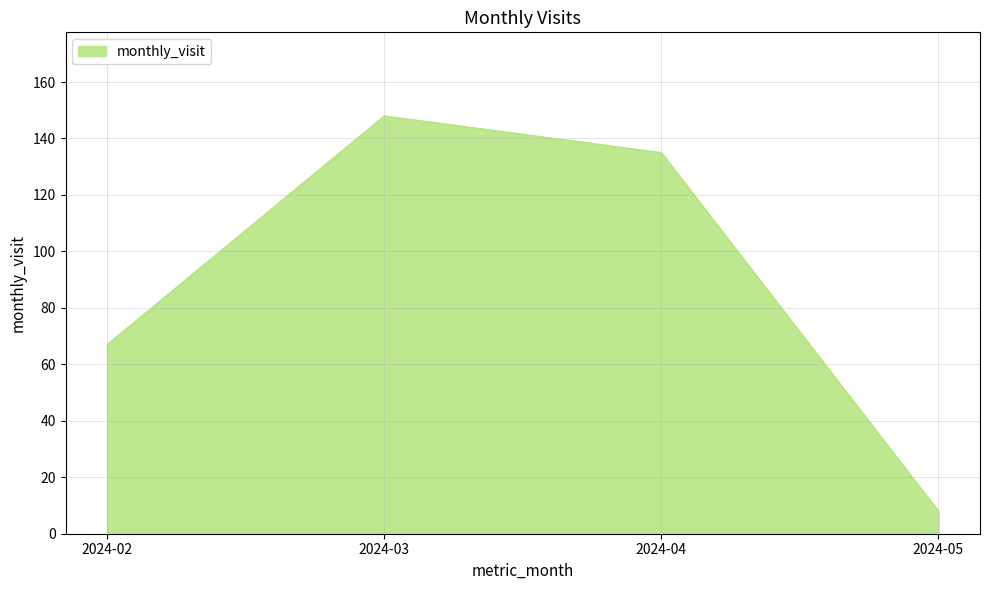

What is the difference between the values at 2024-05 and 2024-02?

59